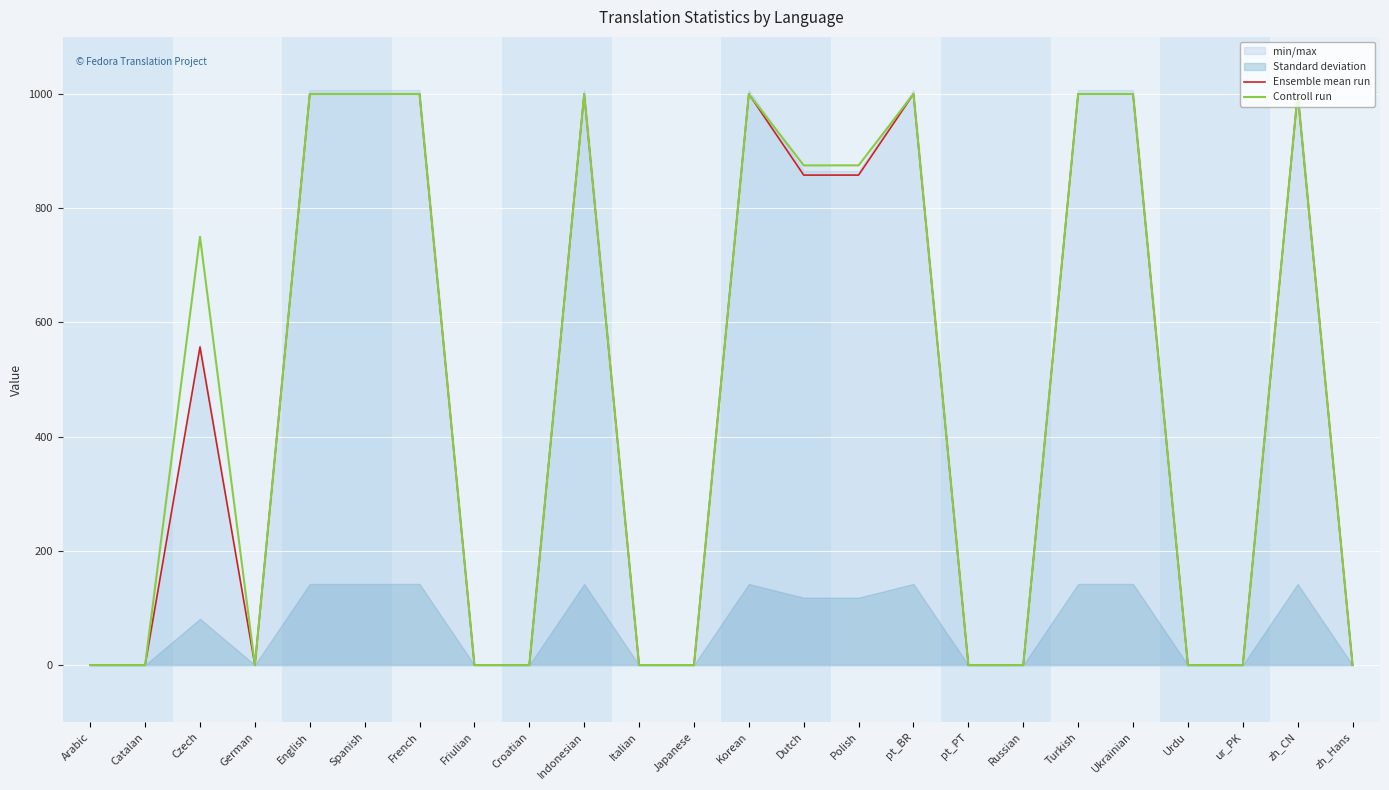

How many lines are shown in the chart?

2